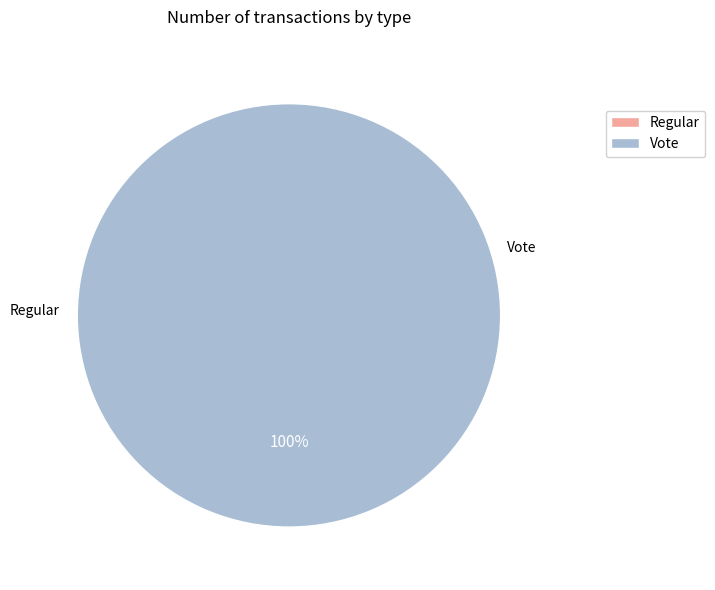

What percentage is the Vote slice, to the nearest percent?

100%